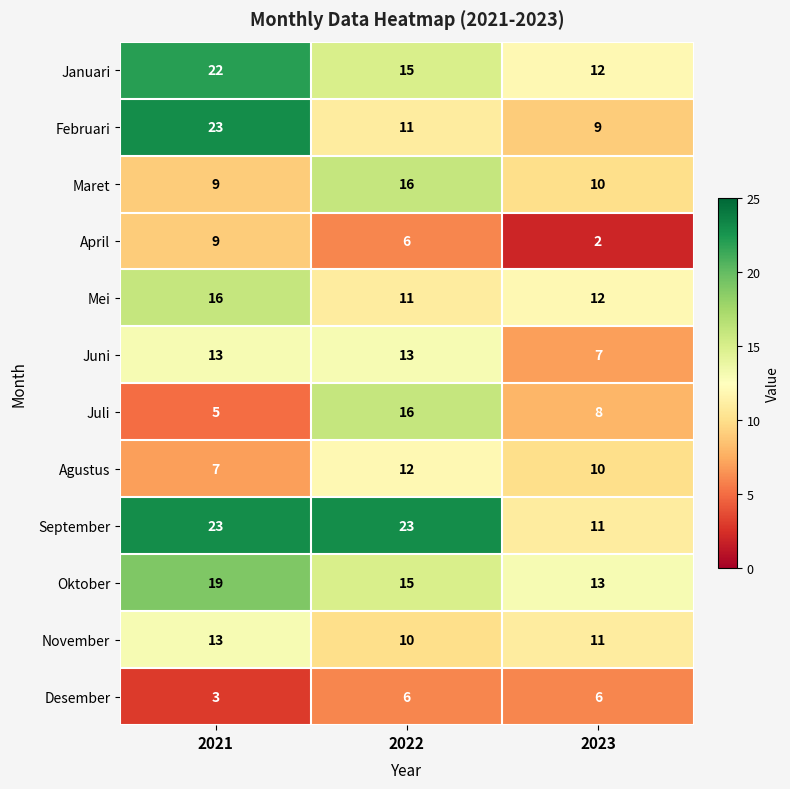

What is the difference between the Agustus values at 2023 and 2021?

3